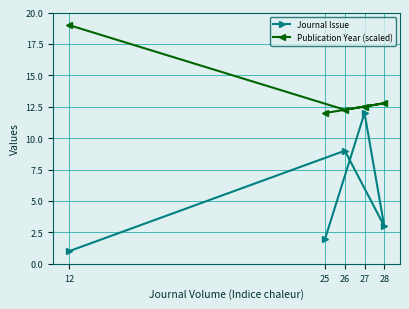

What is the sum of all Publication Year (scaled) values?

68.6